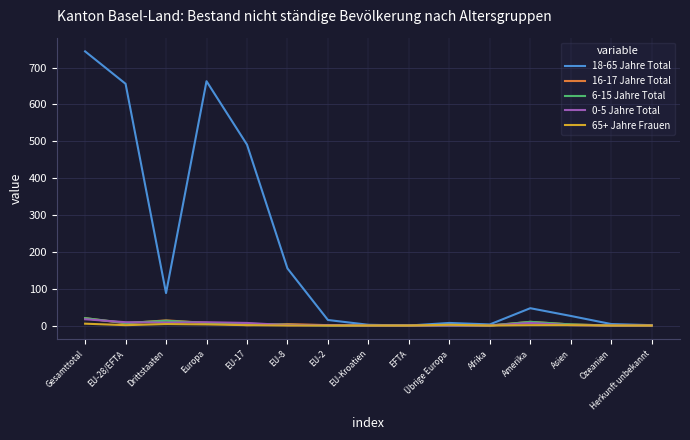

The value of 16-17 Jahre Total at EU-8 is 4. True or false?

True